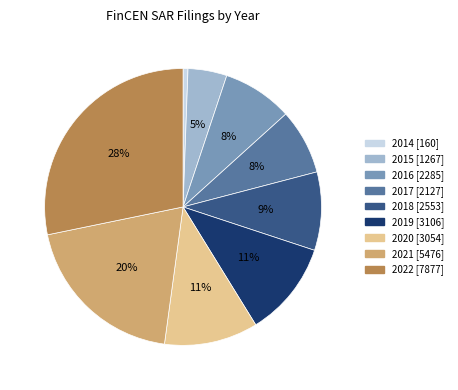

Is 2018 the majority of the pie?

No